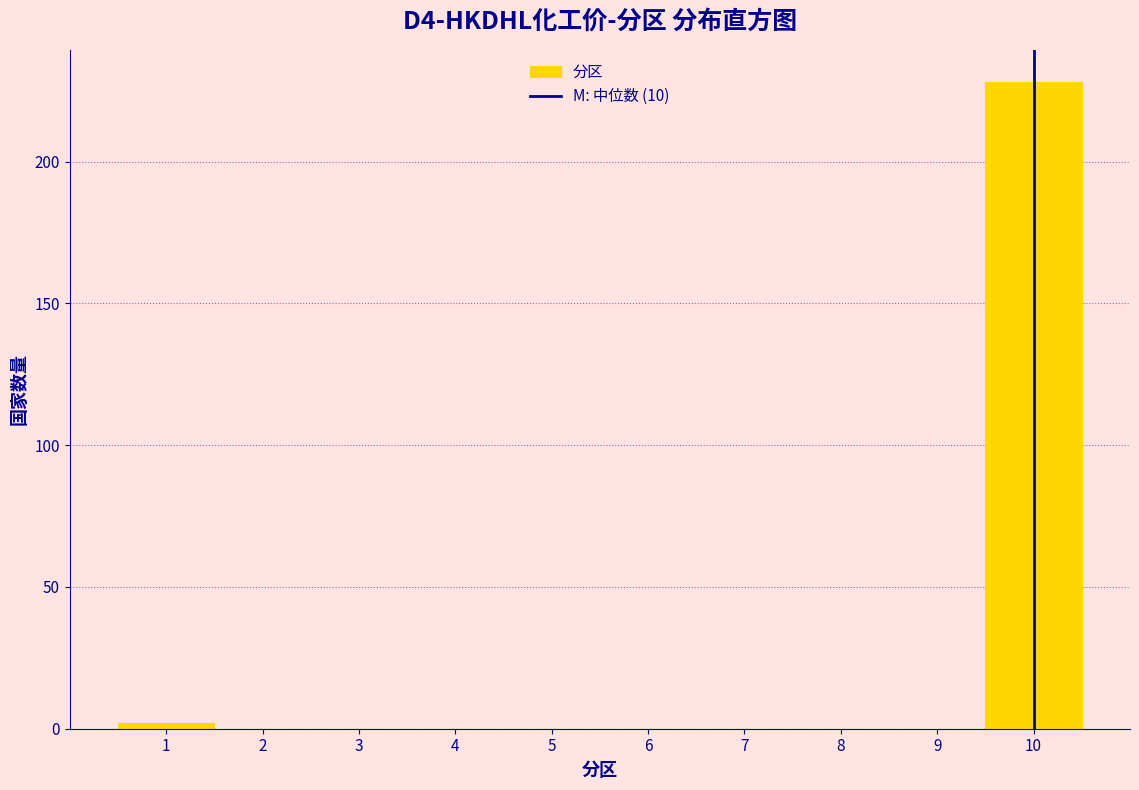

How tall is the bar that spans 9.5 to 10.5 on the x-axis? The values are not printed on the chart, so give them approximately, as read against the axis.

230